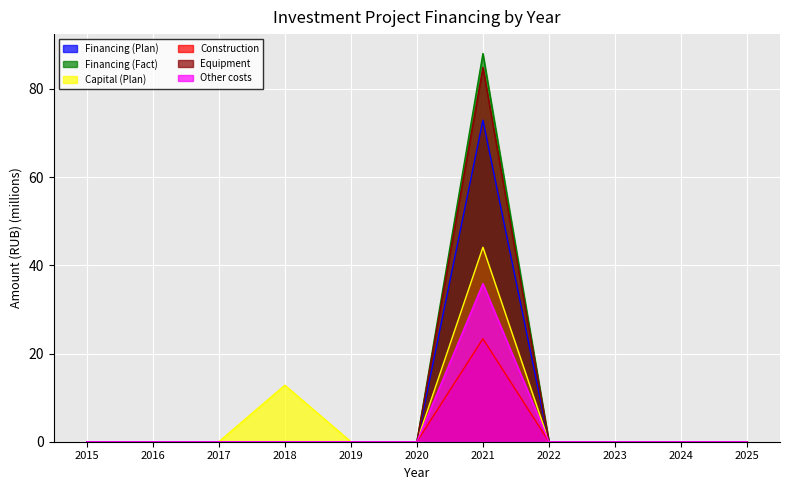

Rank the series at 2020 from lowest to highest value.

Financing (Plan), Financing (Fact), Capital (Plan), Construction, Equipment, Other costs